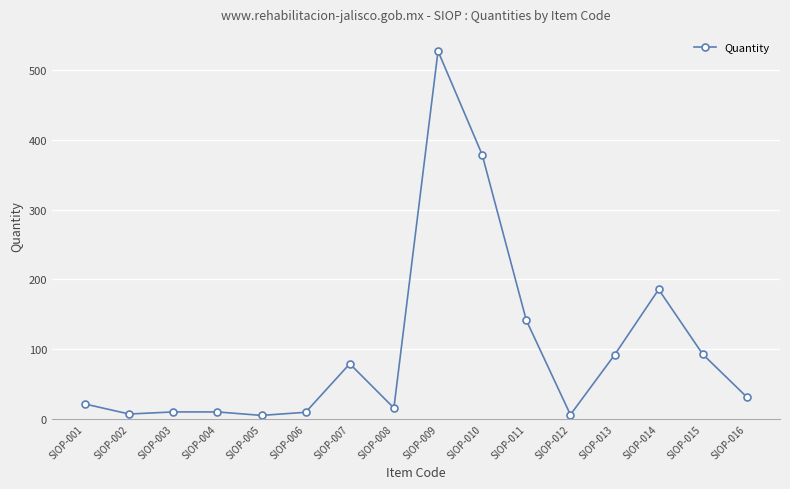

The chart shows a value of 9.5 at SIOP-006. True or false?

True